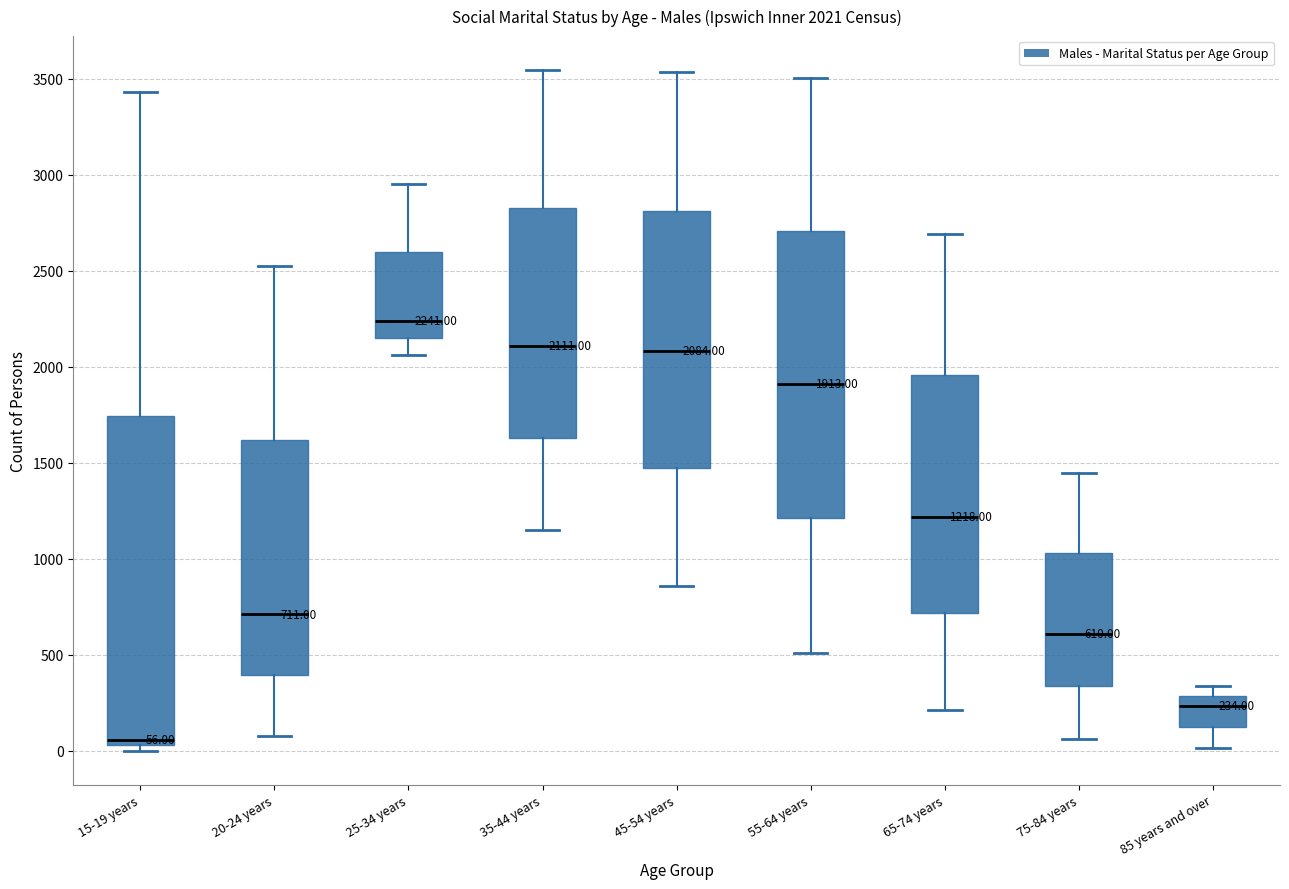

Which box's median line is the lowest?

15-19 years